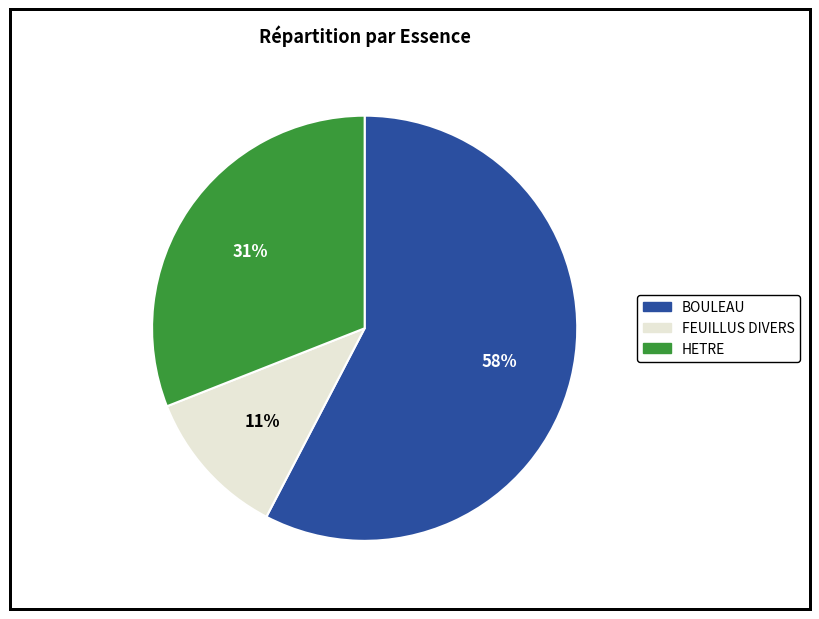

To the nearest percent, what is the average slice percentage?

33%